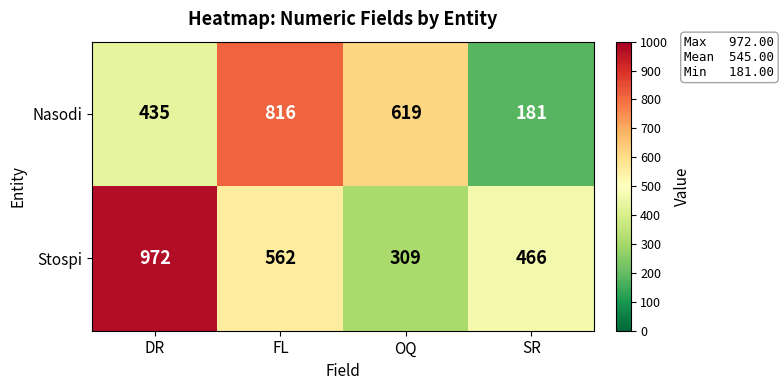

Which category has the highest value in the Nasodi series?

FL